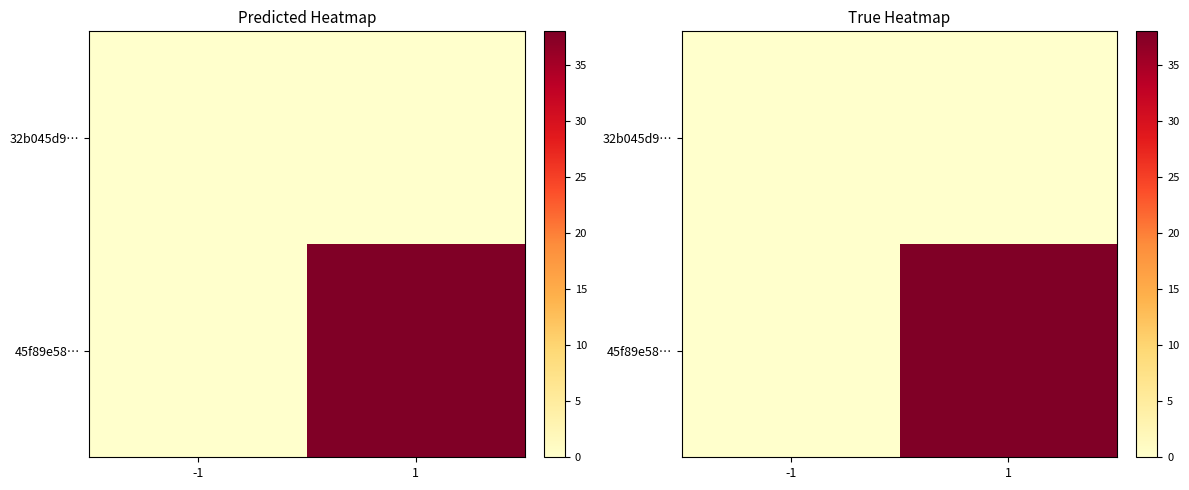

Where is 32b045d9… nearest to the value 0?

-1